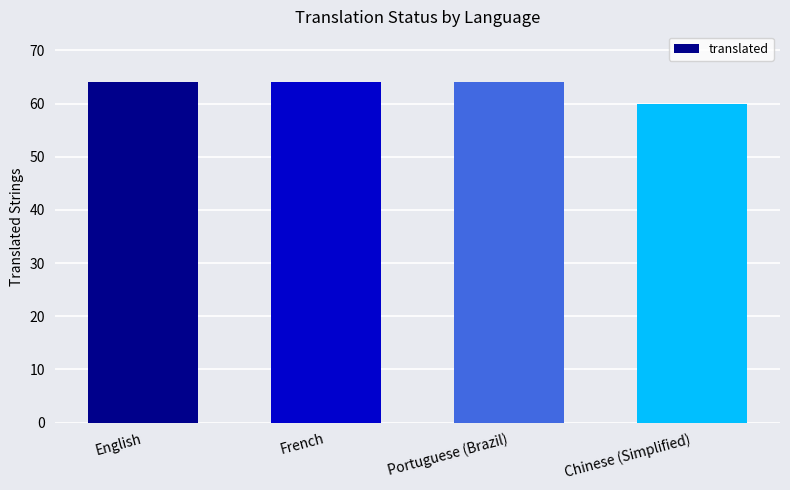

What is the difference between the maximum and minimum values?

4